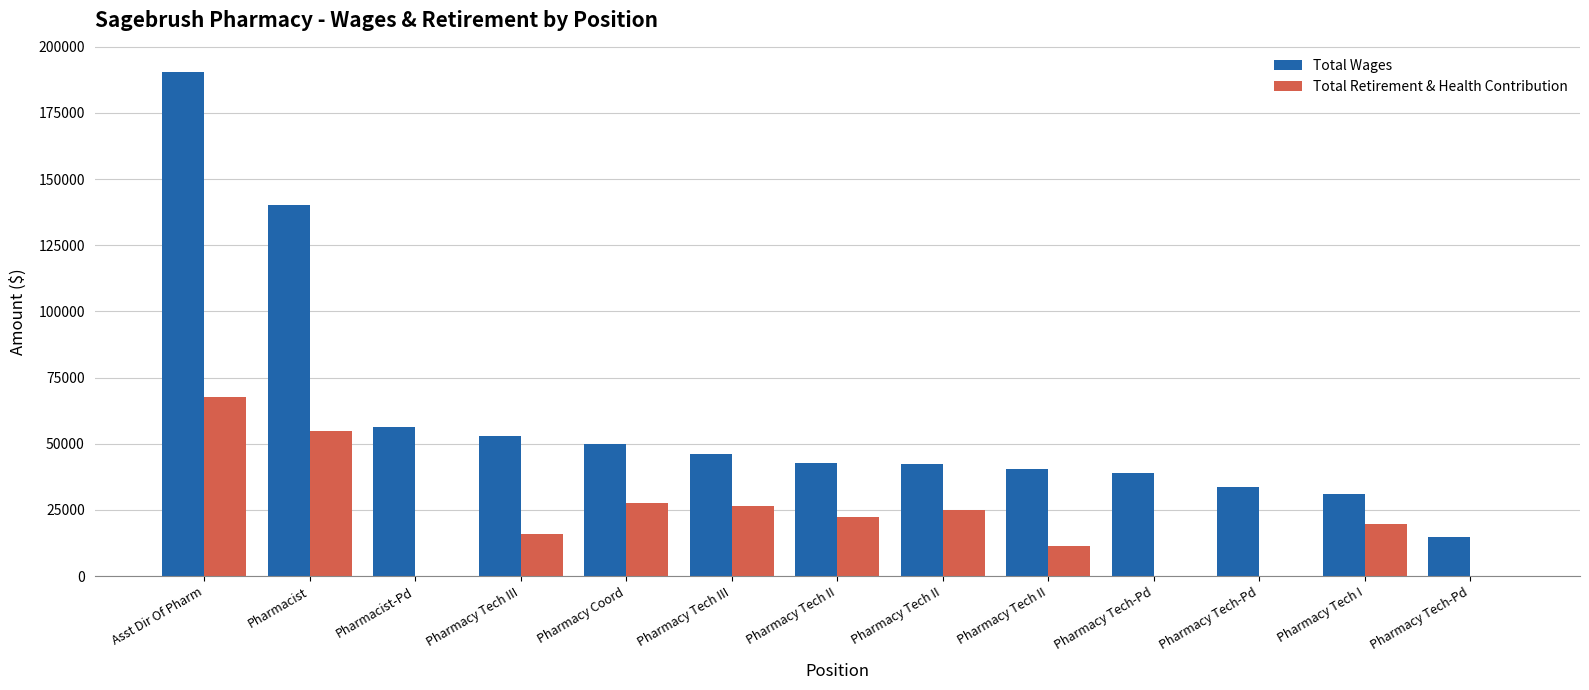

What is the label of the 4th bar from the right?

Pharmacy Tech-Pd